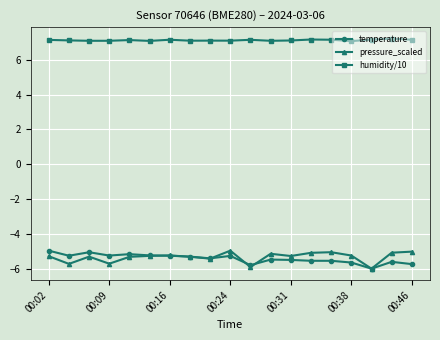

What is the value of the humidity/10 point at the 12th from the left?

7.1